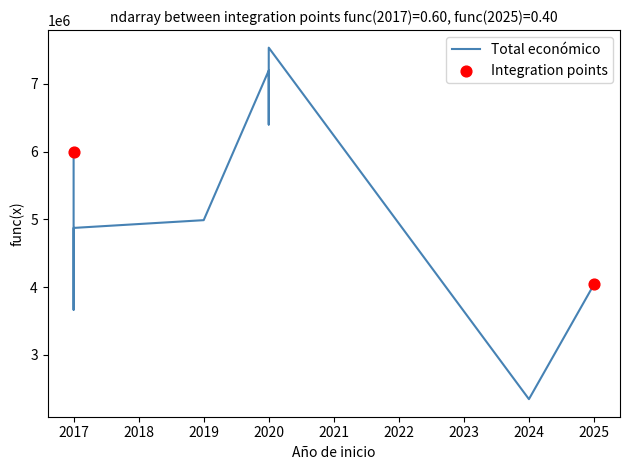

Which has a higher value, 2020 or 2025?

2020